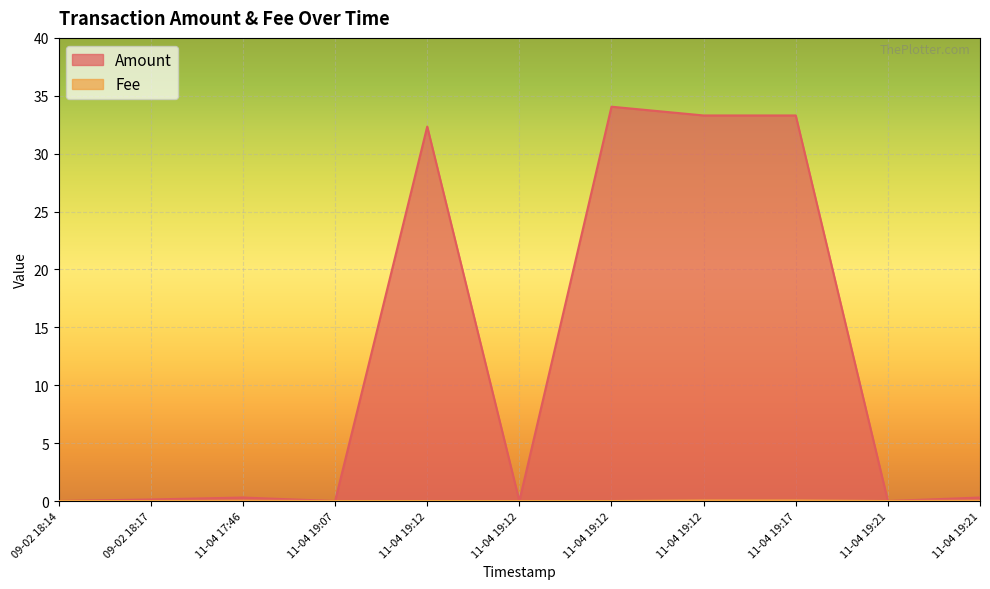

How many data points in Fee are above 0?

4